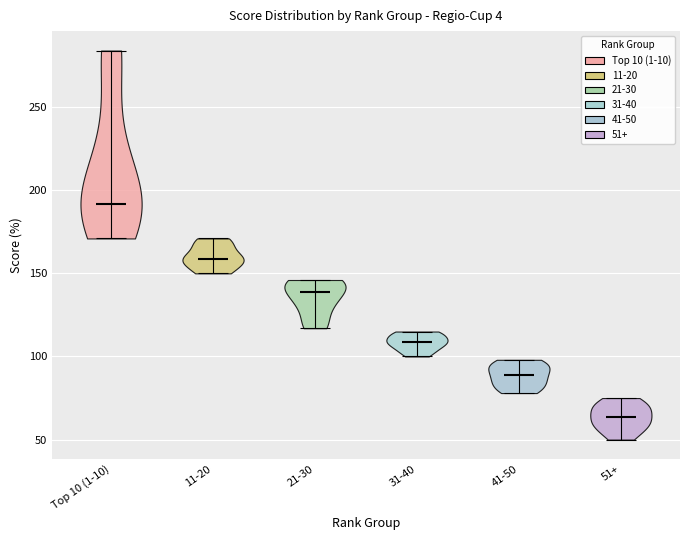

Reading left to right, read every violin against the y-axis: where its median line is, and the lowest and highest points it reaches. The values are not printed on the chart, so give them approximately, as read against the axis.

Top 10 (1-10): median line 190, lowest point 170, highest point 285
11-20: median line 160, lowest point 150, highest point 170
21-30: median line 140, lowest point 115, highest point 145
31-40: median line 110, lowest point 100, highest point 115
41-50: median line 90, lowest point 80, highest point 100
51+: median line 65, lowest point 50, highest point 75